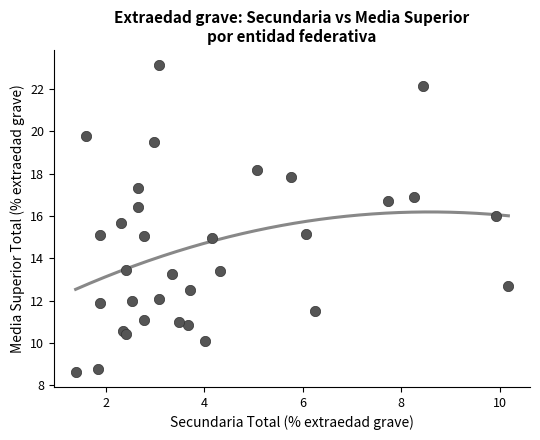

What is the range of X values (max minus min)?

8.8